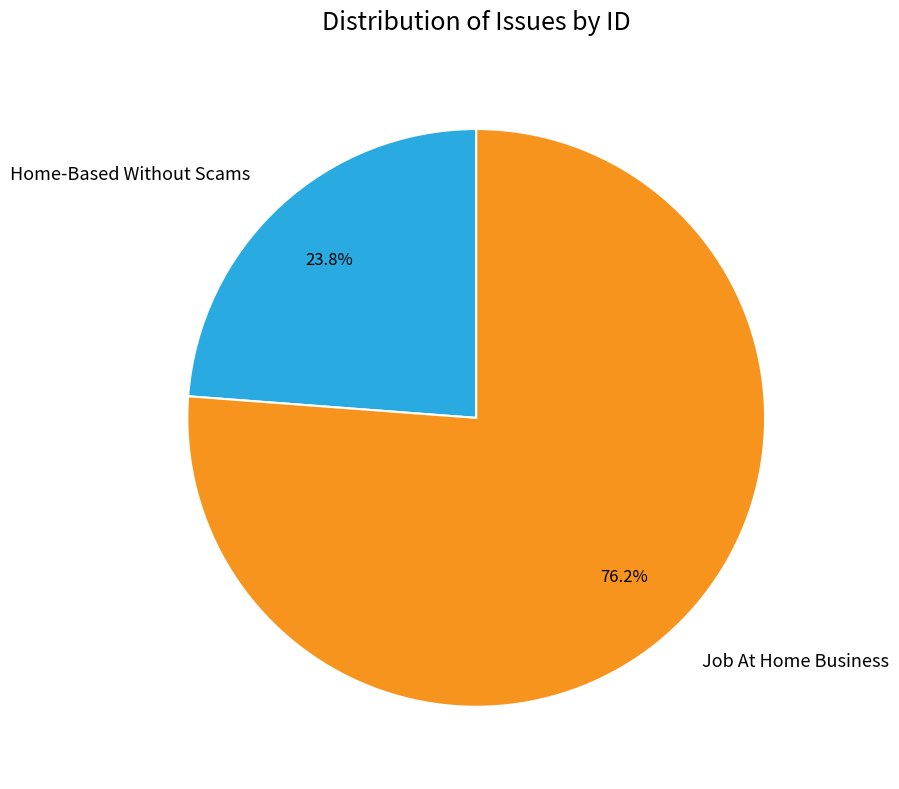

Is there a majority slice in this chart?

Yes